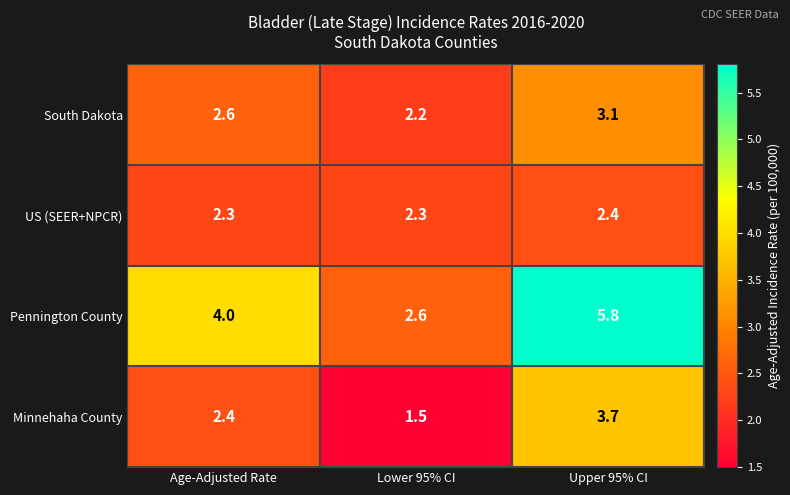

Which series changed the most between Age-Adjusted Rate and Upper 95% CI?

Pennington County